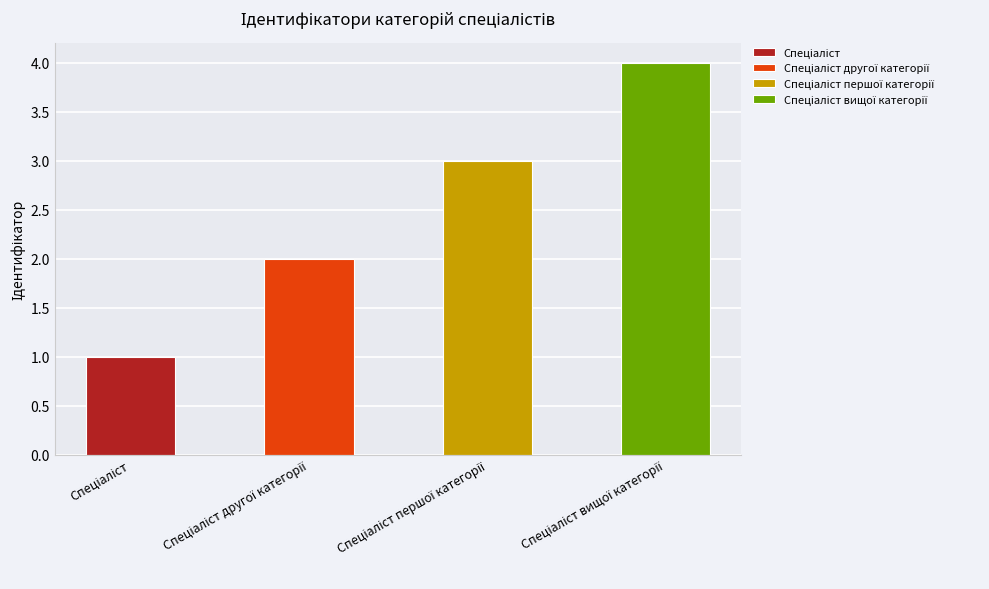

Is it true that the value at Спеціаліст другої категорії is 2?

True